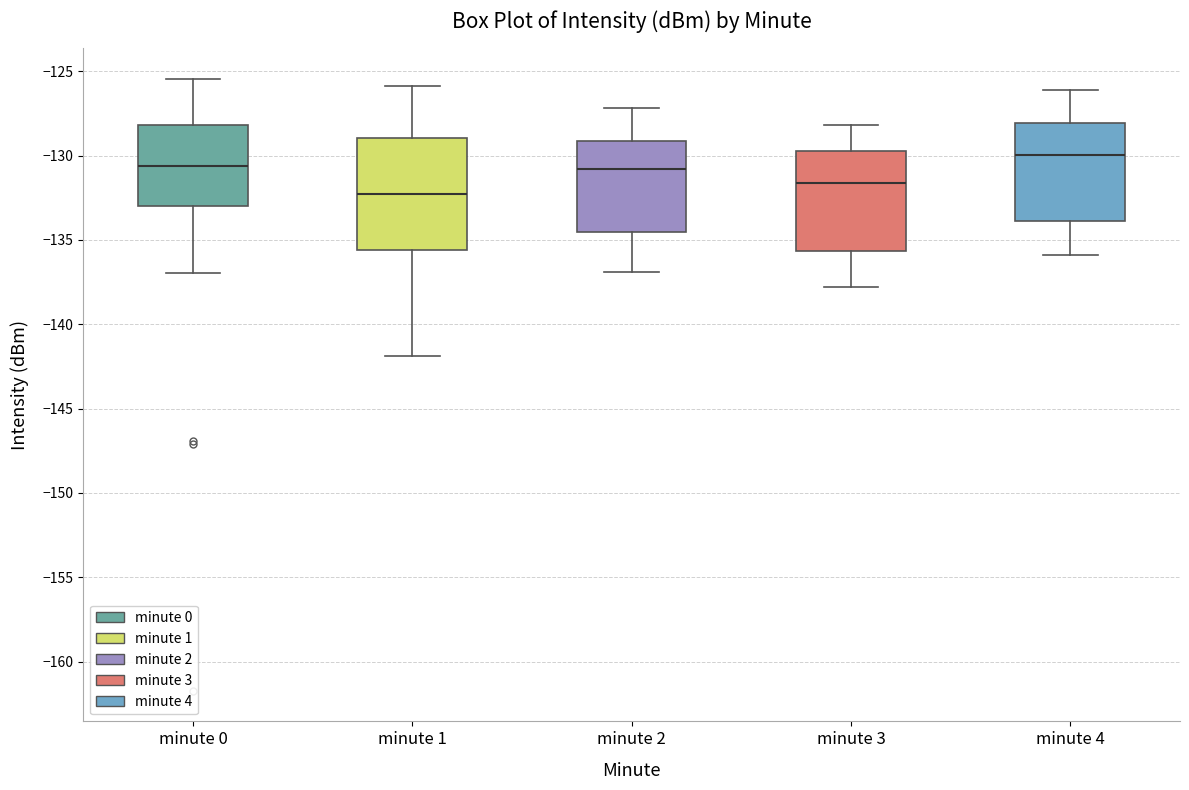

Which box has the lowest median line?

minute 1